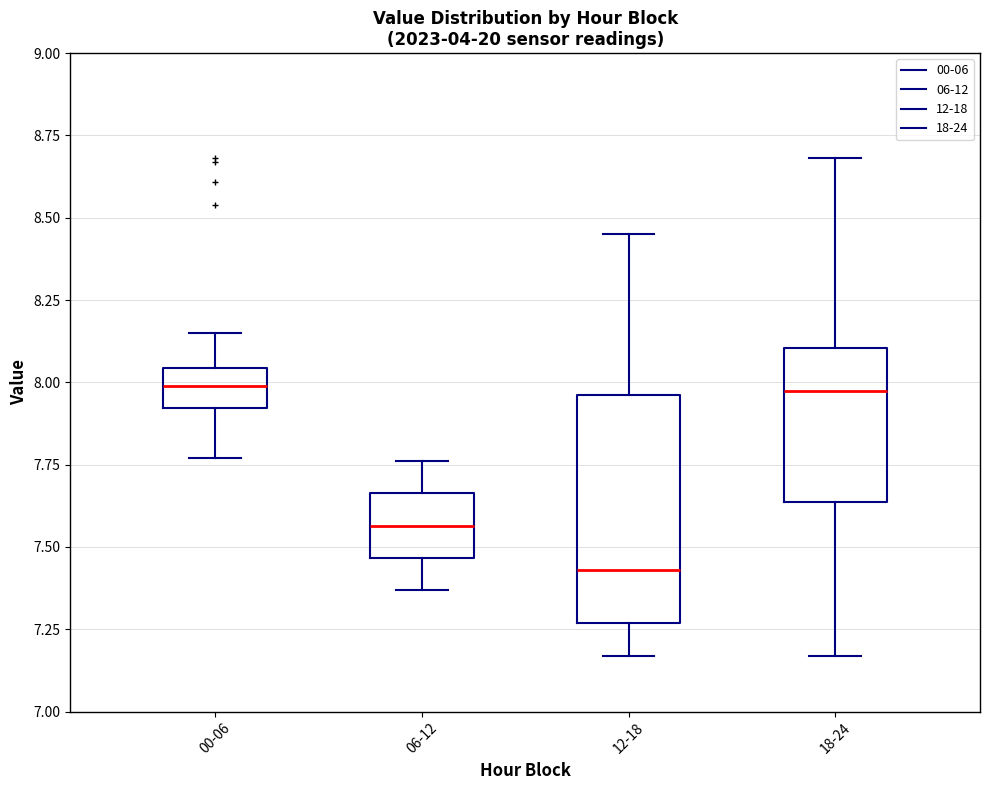

Comparing the boxes themselves (not the whiskers), which one is the tallest?

12-18